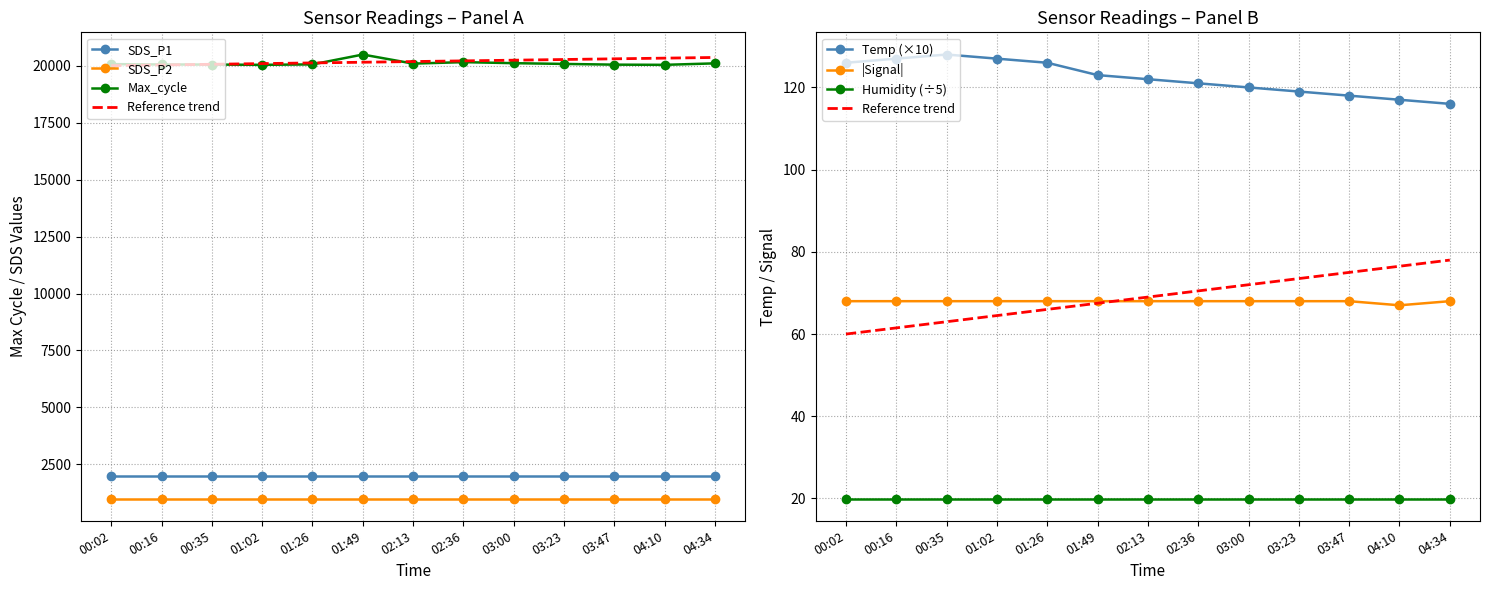

What is the highest value of the Signal series?

68